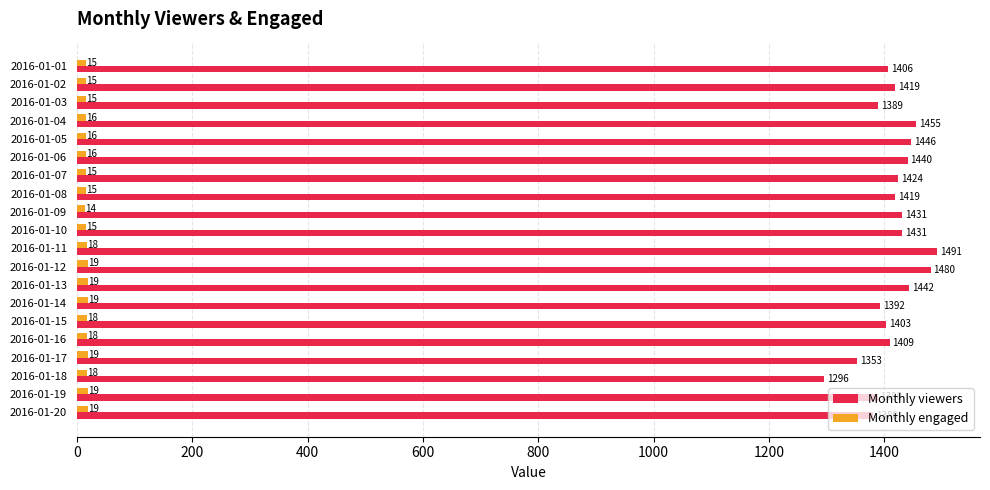

What is the difference between the maximum and minimum values in the Monthly viewers series?

195